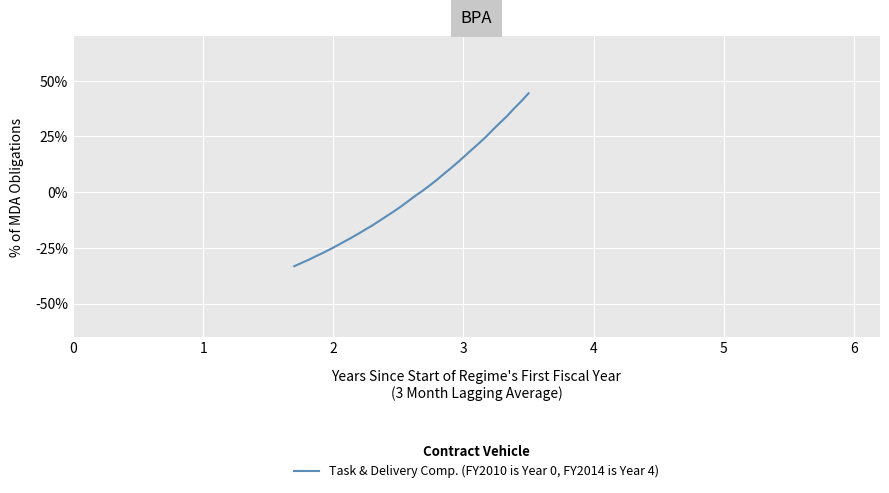

What is the difference between the maximum and minimum values?

77.6